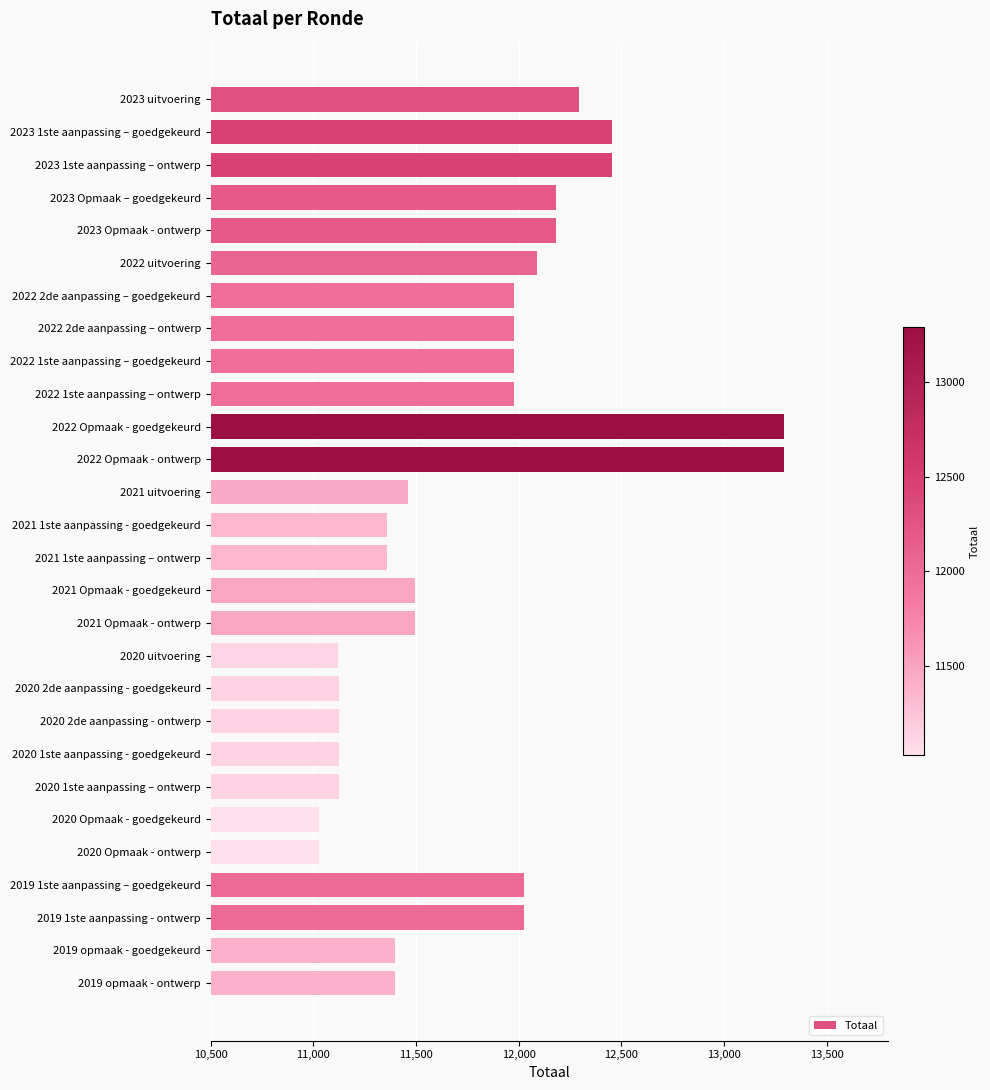

Is it true that the value at 2019 opmaak - ontwerp is 17060?

False